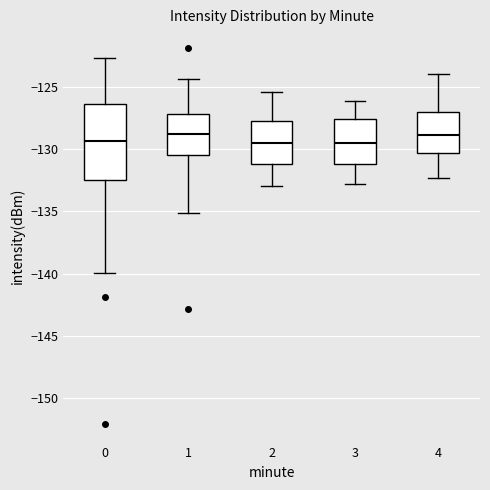

Where does the lower whisker of the box at x = 3 end on the y-axis? The values are not printed on the chart, so give them approximately, as read against the axis.

-133.0